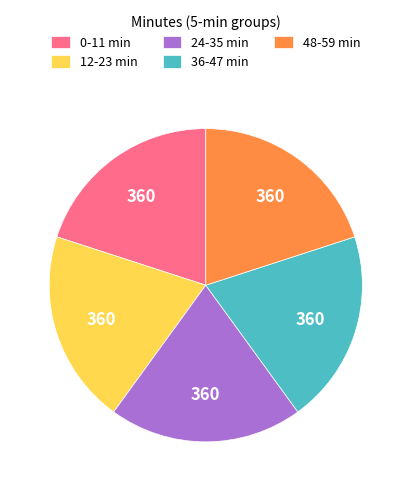

Is 12-23 min the majority of the pie?

No